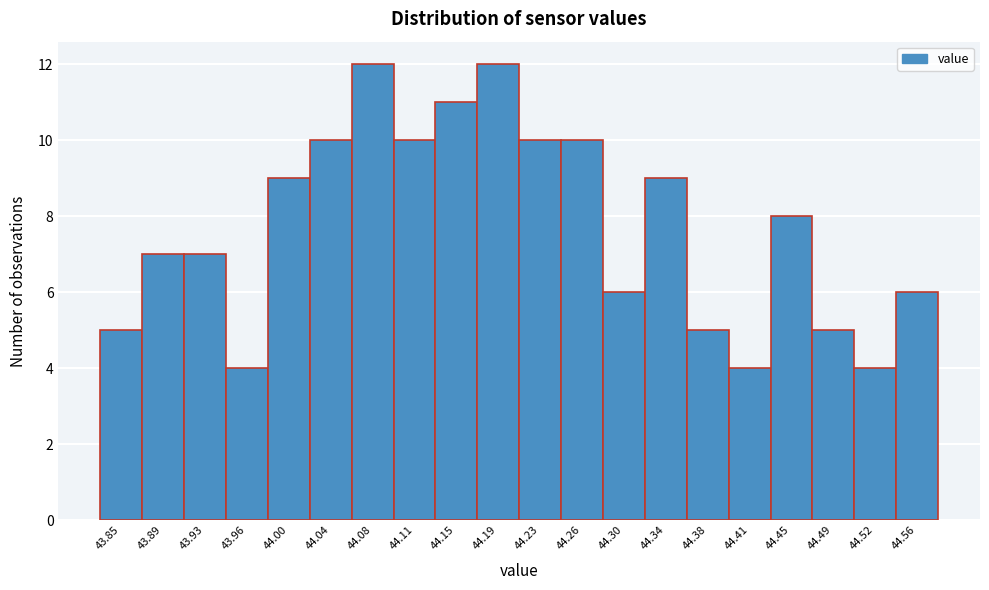

Reading right to left, what are all the values shown in this chart?

44.56=6	44.52=4	44.49=5	44.45=8	44.41=4	44.38=5	44.34=9	44.30=6	44.26=10	44.23=10	44.19=12	44.15=11	44.11=10	44.08=12	44.04=10	44.00=9	43.96=4	43.93=7	43.89=7	43.85=5